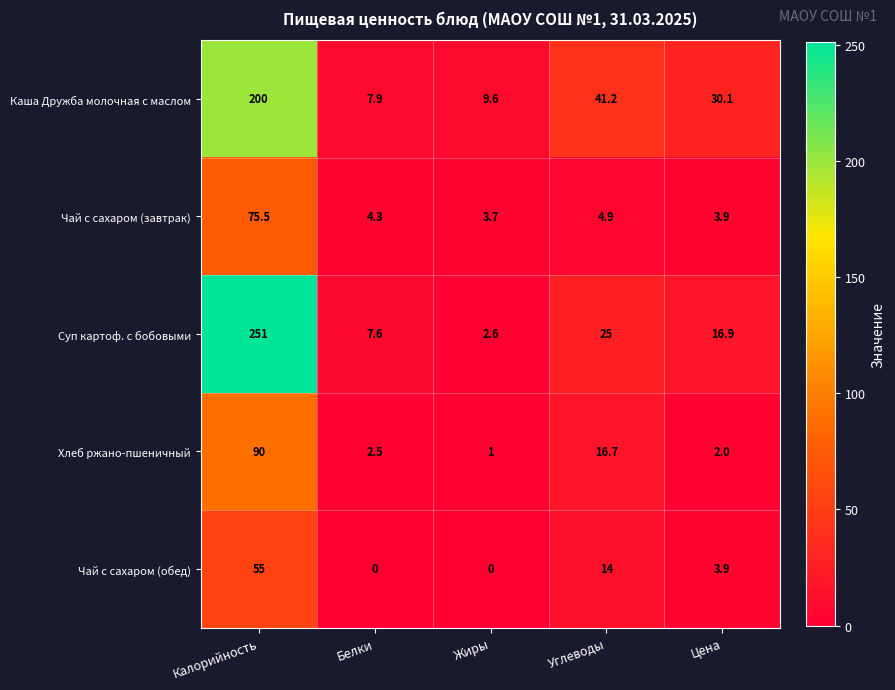

The Каша Дружба молочная с маслом series shows 7.9 at Белки. True or false?

True